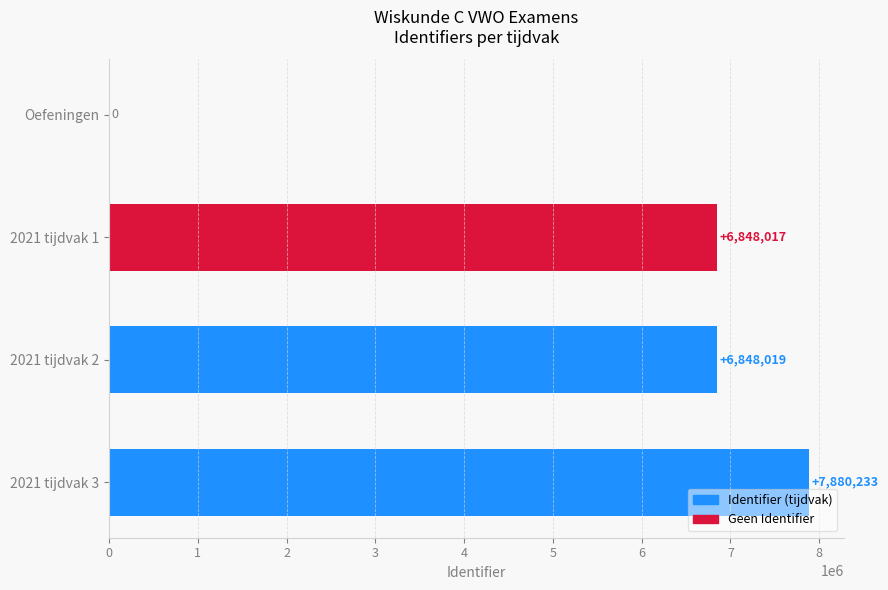

The chart shows a value of 2154447 at 2021 tijdvak 1. True or false?

False